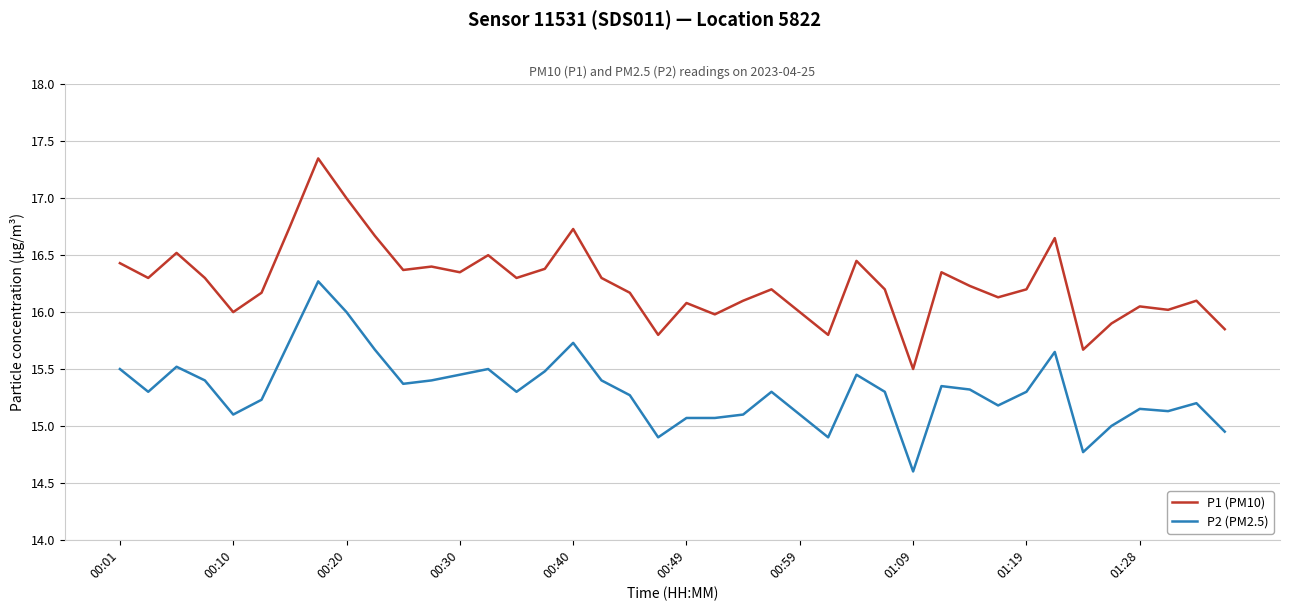

What is the maximum value for P2 (PM2.5)?

16.3